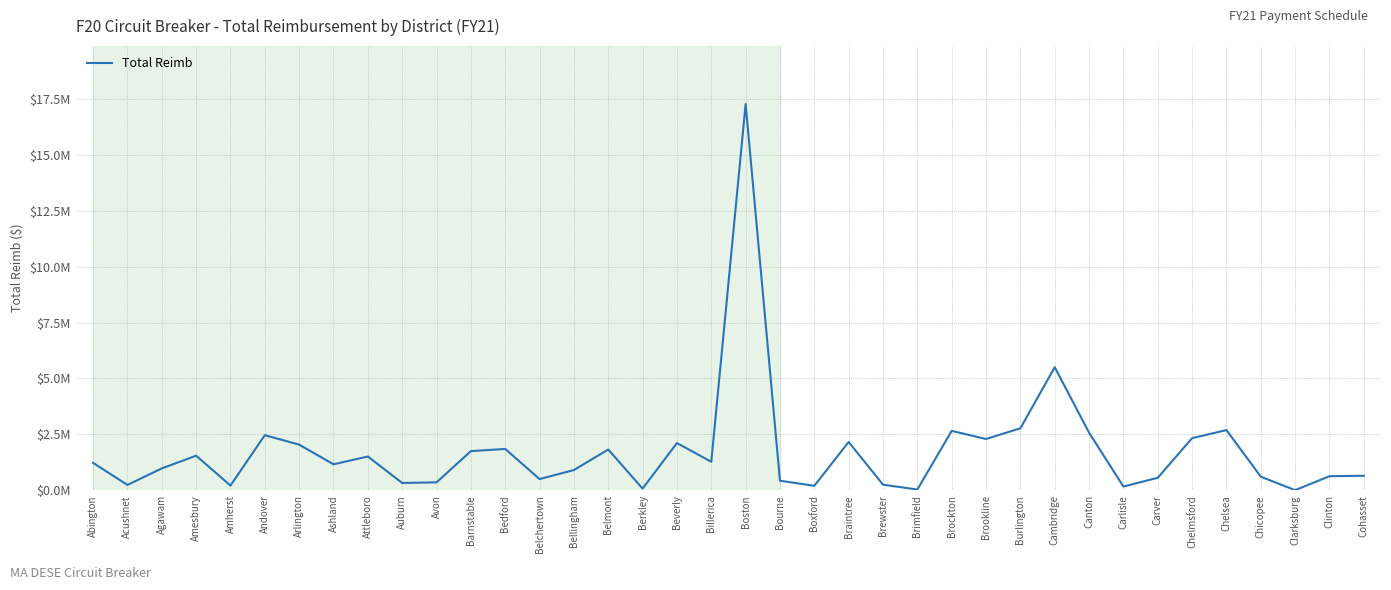

True or false: the data shows 811944 at Bedford.

False